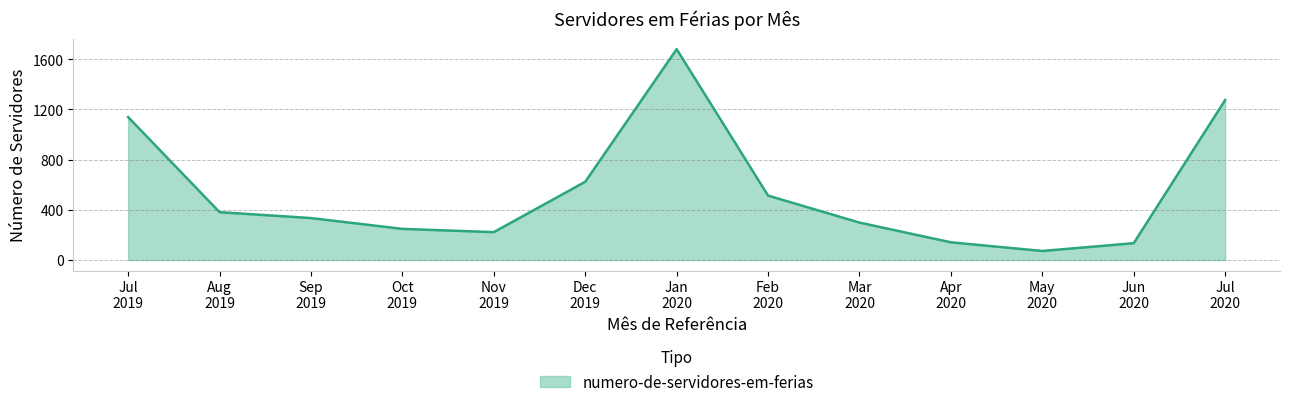

What is the smallest value displayed?

72